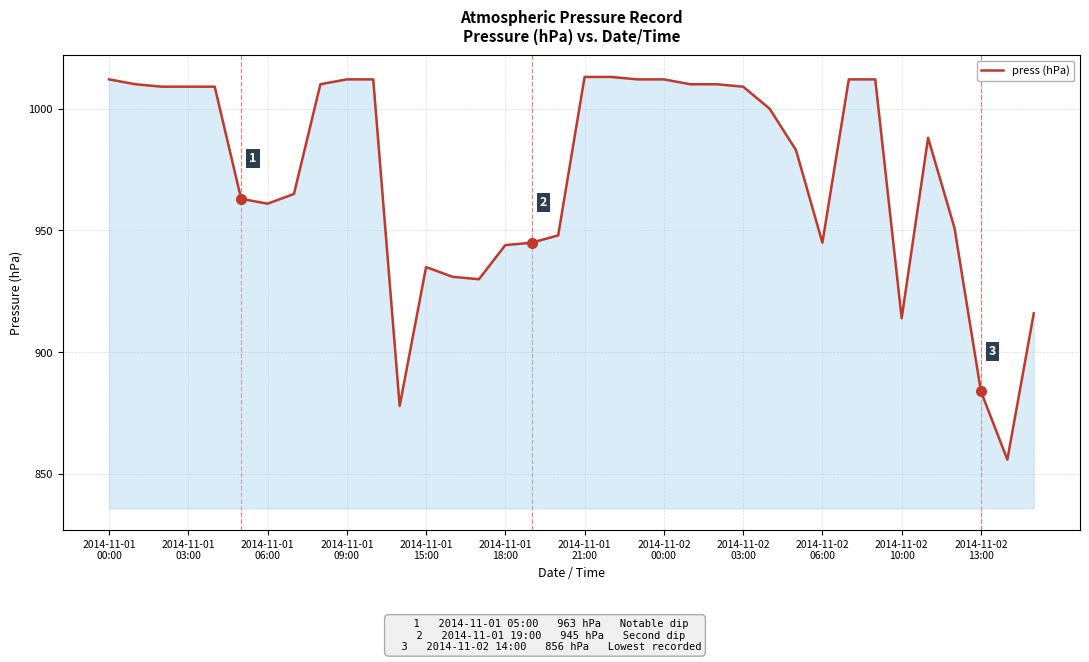

What is the minimum value shown in the chart?

856